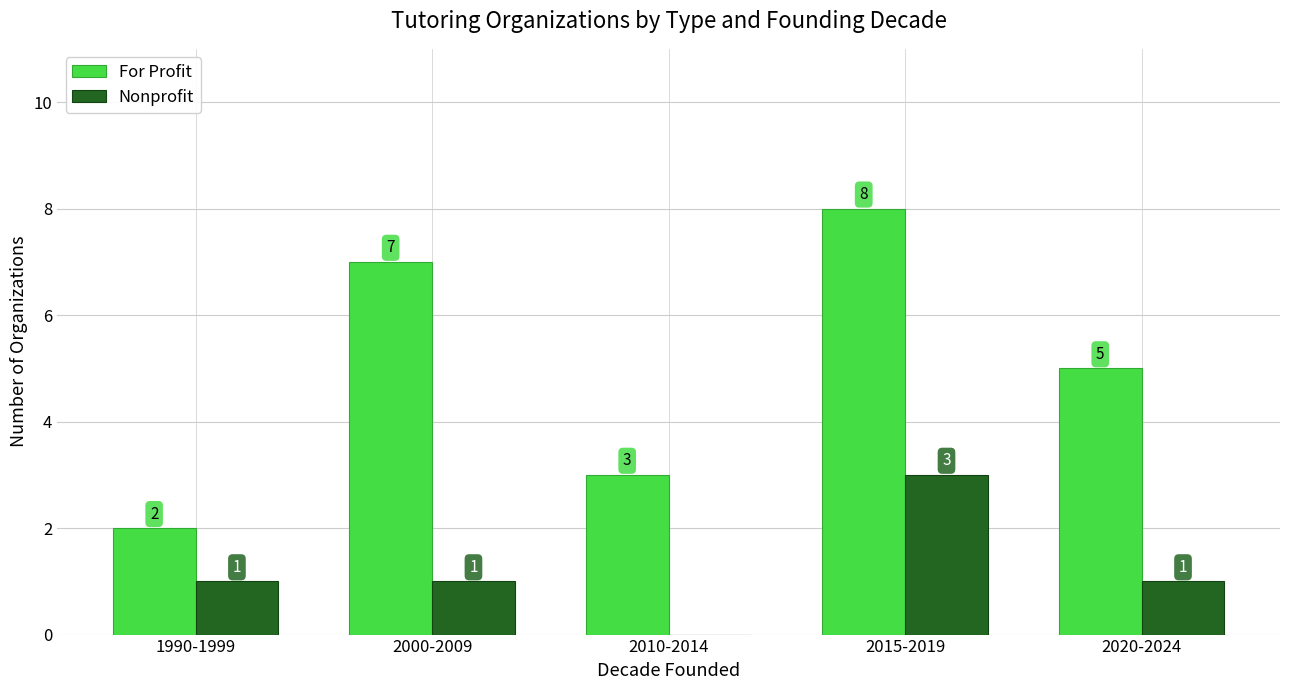

Is the value of For Profit at 2010-2014 greater than the value of Nonprofit at 2010-2014?

Yes